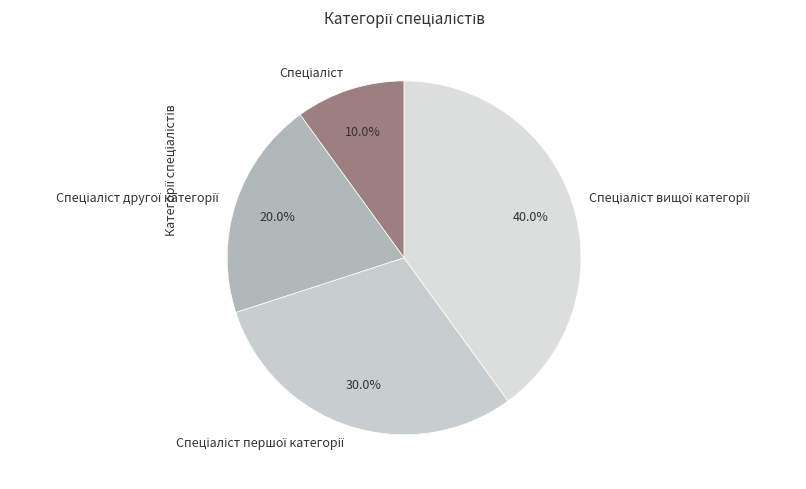

Is there a majority slice in this chart?

No